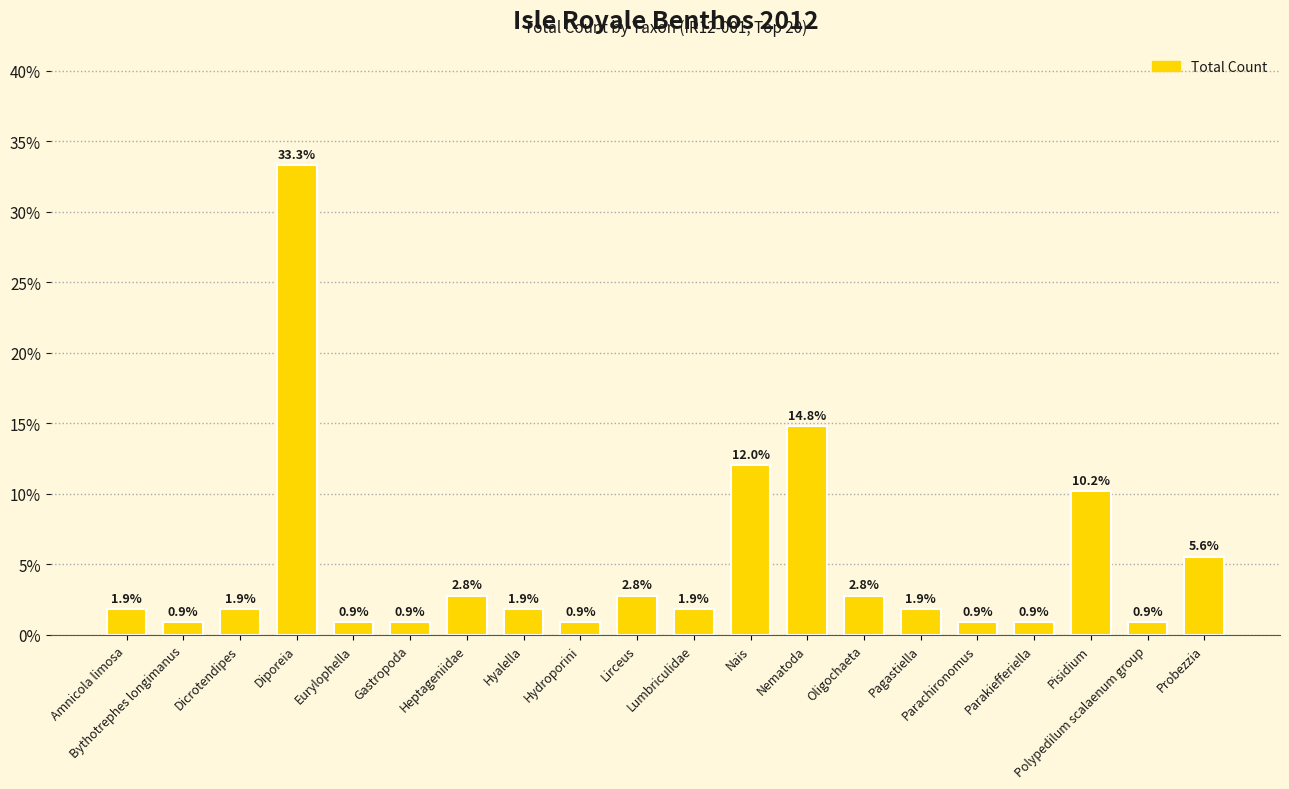

What is the value of the 2nd bar from the left?

0.9